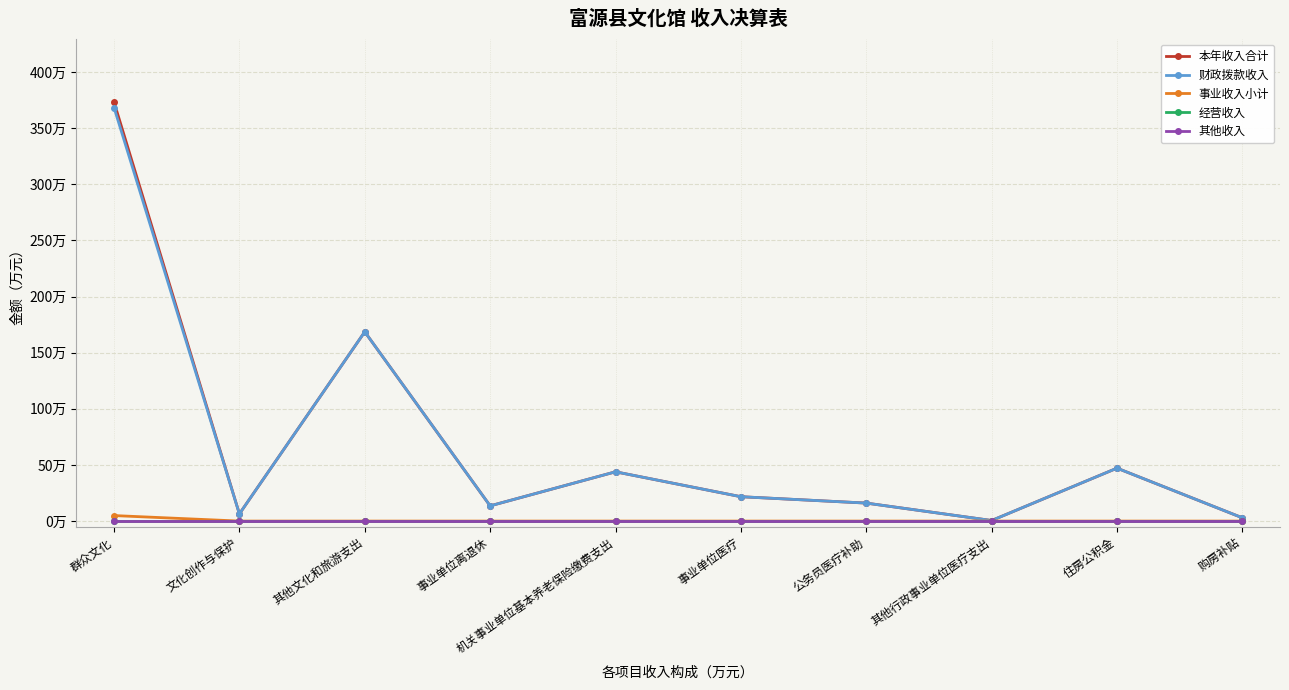

Is it true that 本年收入合计 equals 13.6 at 事业单位离退休?

True